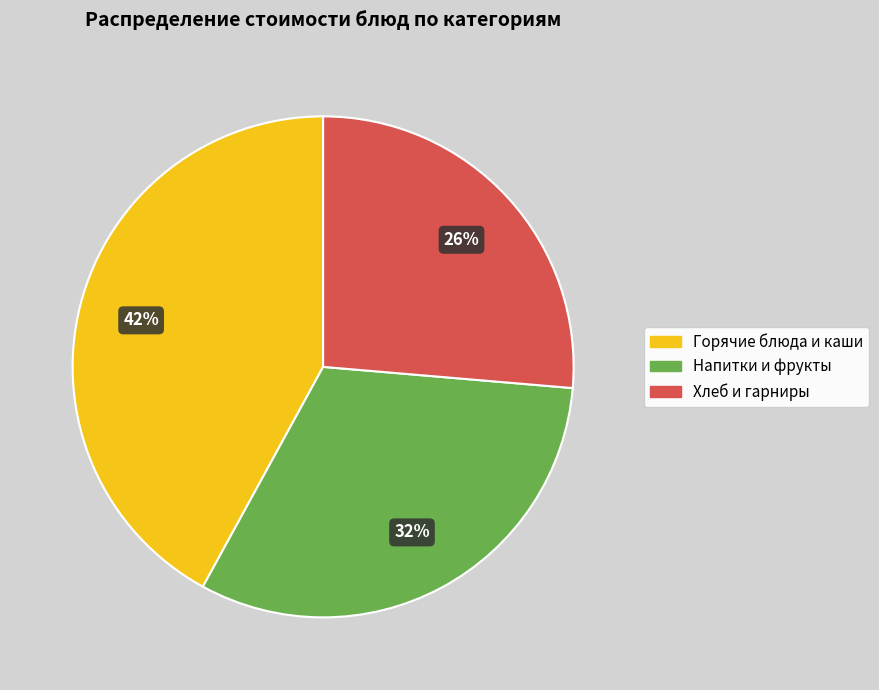

To the nearest percent, what is the difference between the largest and smallest slice percentages?

16%